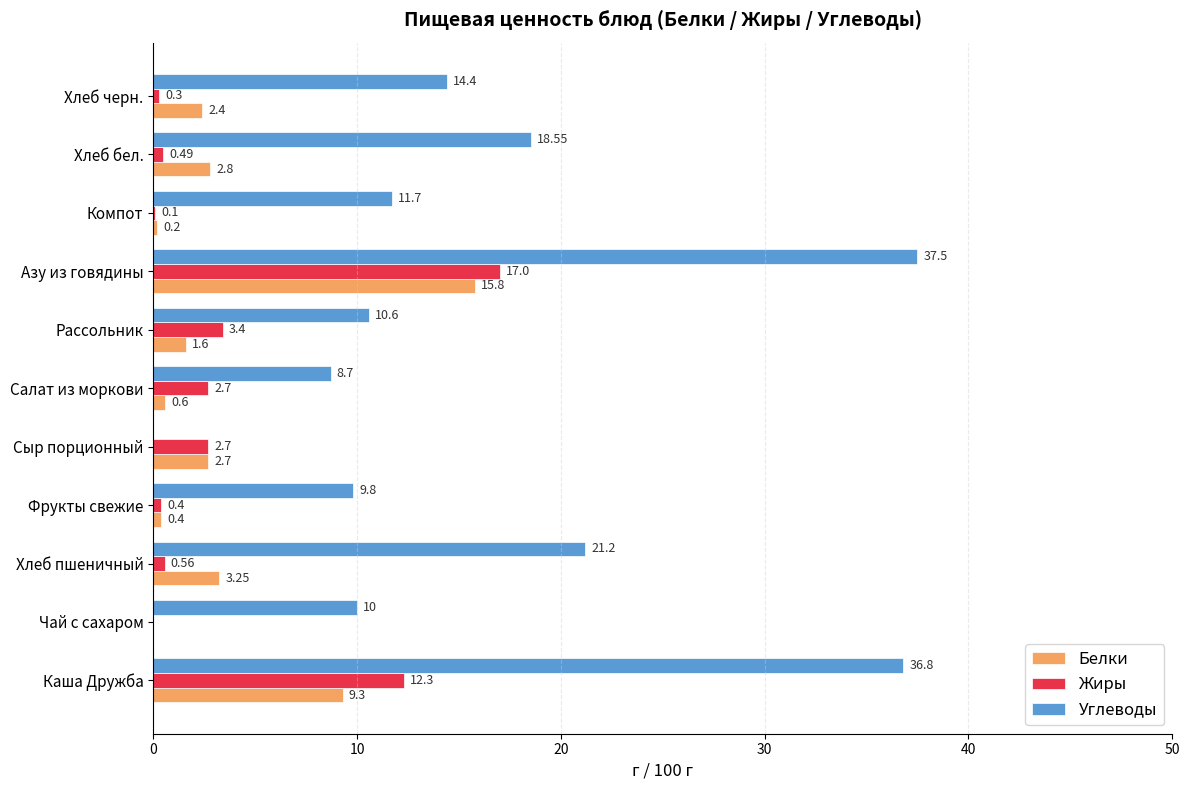

How many positive values does the Жиры series have?

10